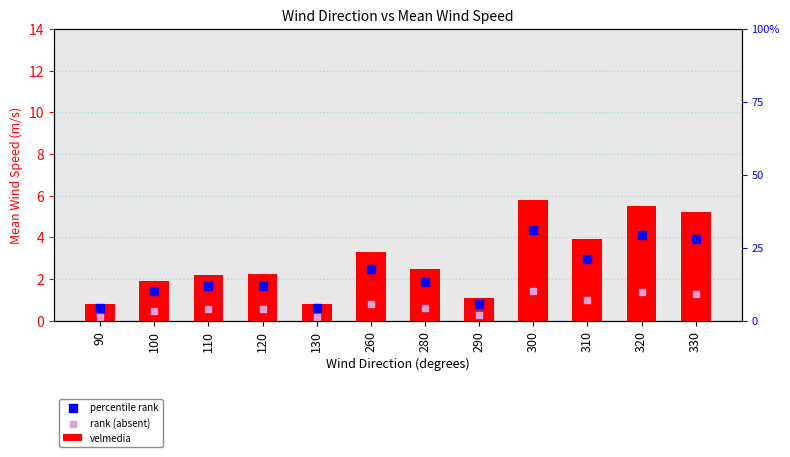

At how many categories does at least one series exceed 1?

10